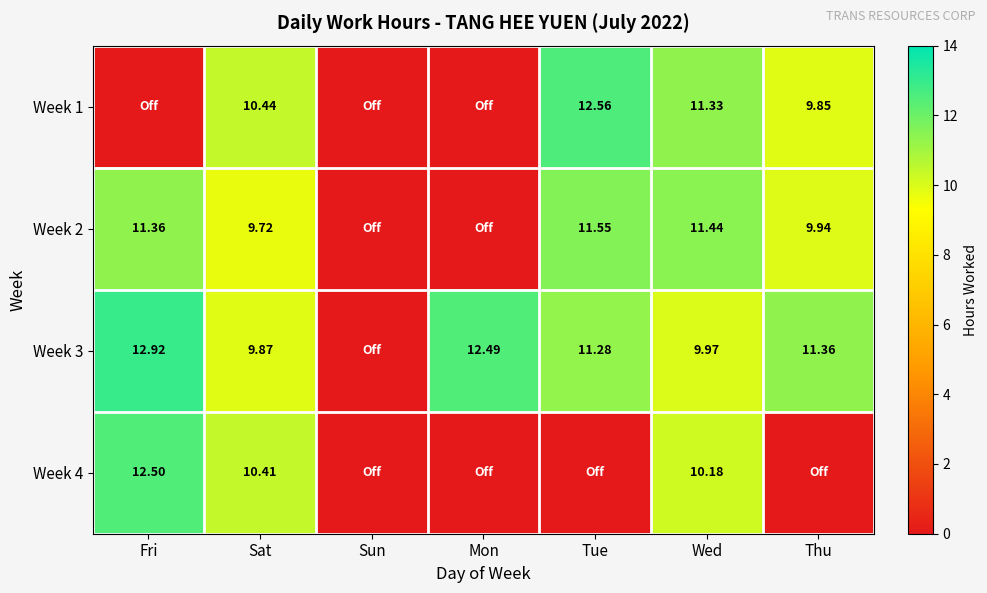

What is the difference between the maximum and minimum values in the Week 2 series?

11.6